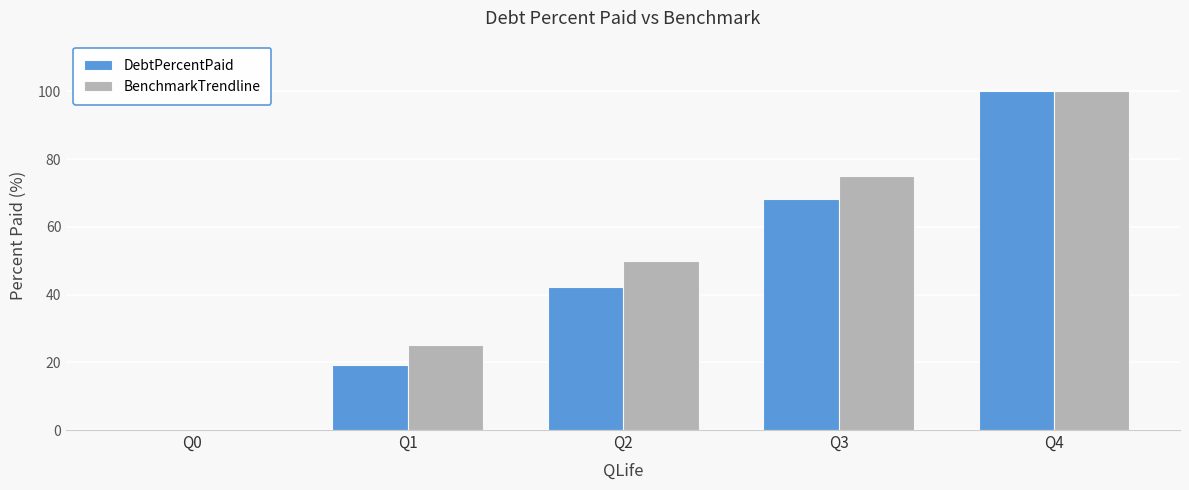

The value of DebtPercentPaid at Q2 is 42.3. True or false?

True